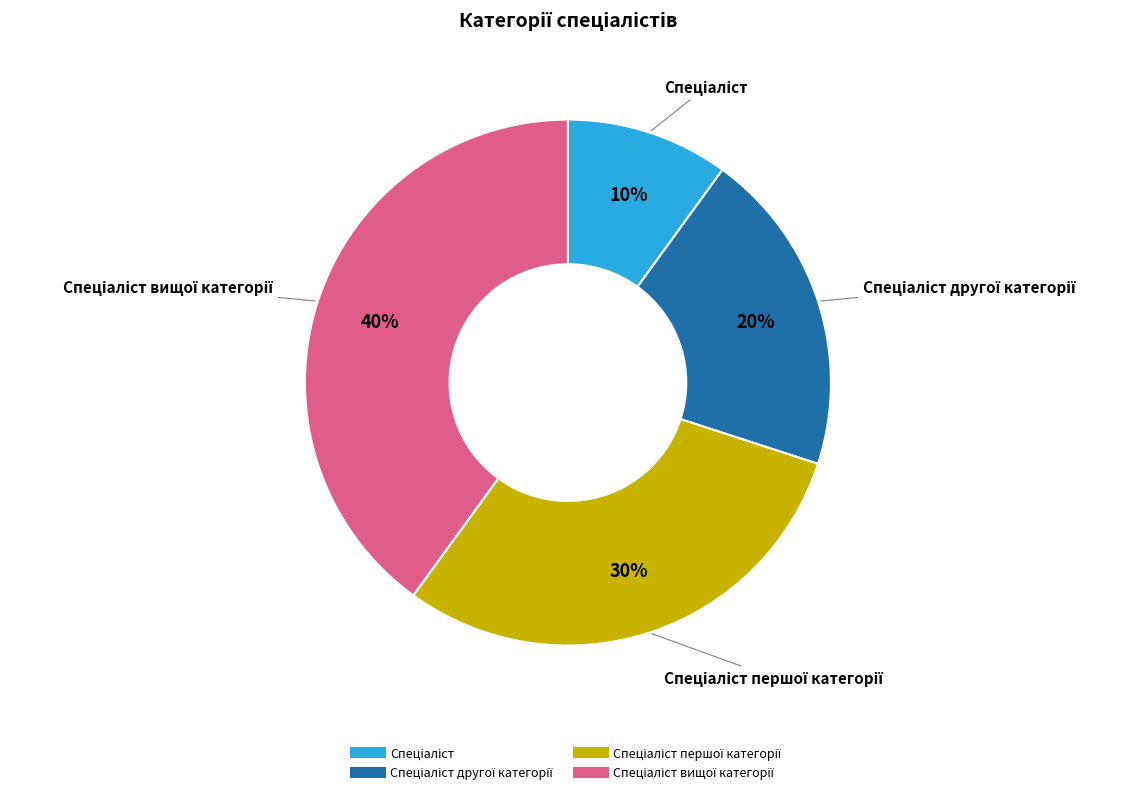

Is there a majority slice in this chart?

No